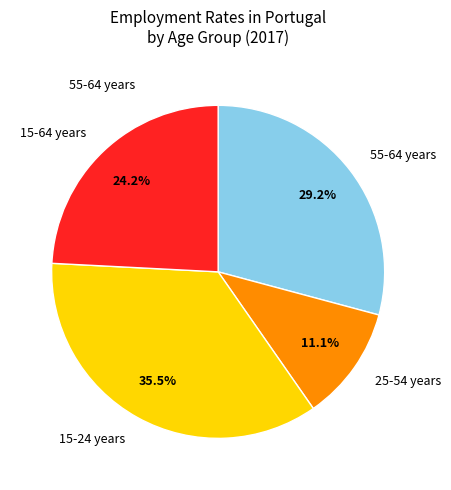

Is there a majority slice in this chart?

No